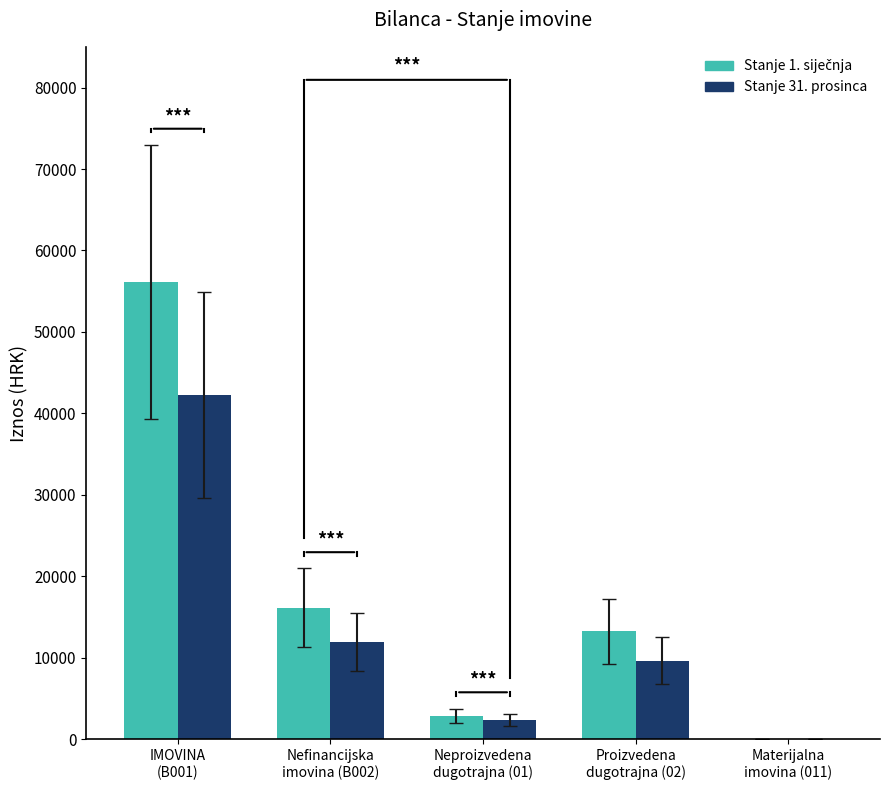

What is the maximum value shown in the chart?

56113.3